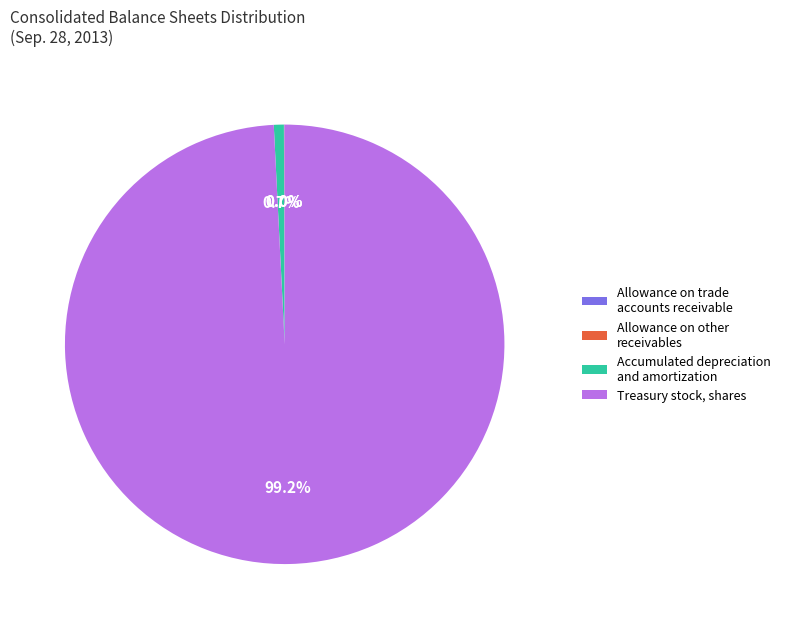

To the nearest percent, what is the average slice percentage?

25%